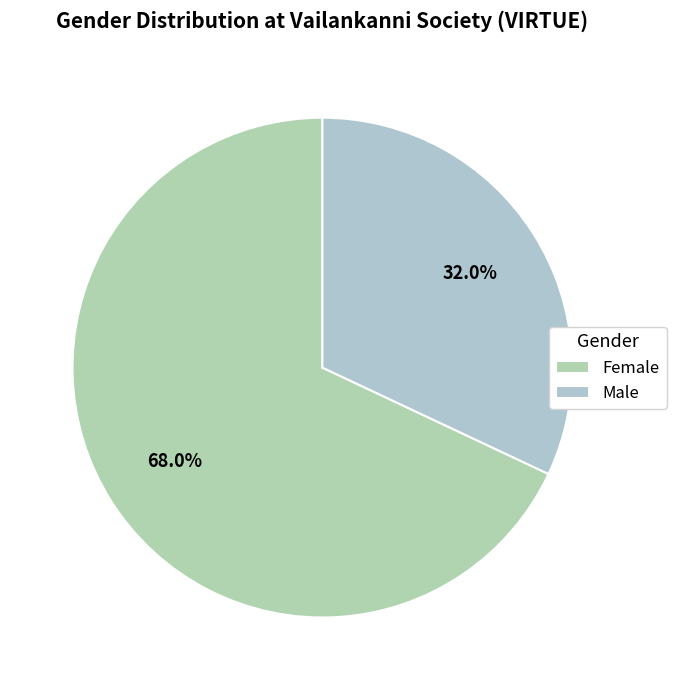

Is it true that Male is 32% of the pie?

True